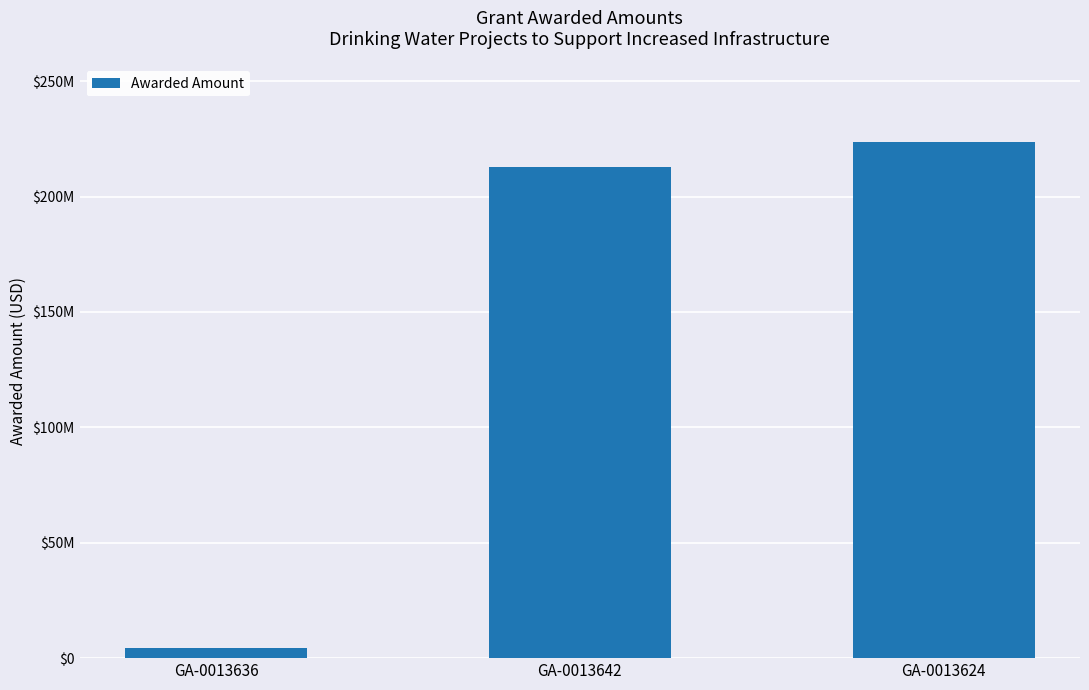

What is the label of the 2nd bar from the right?

GA-0013642